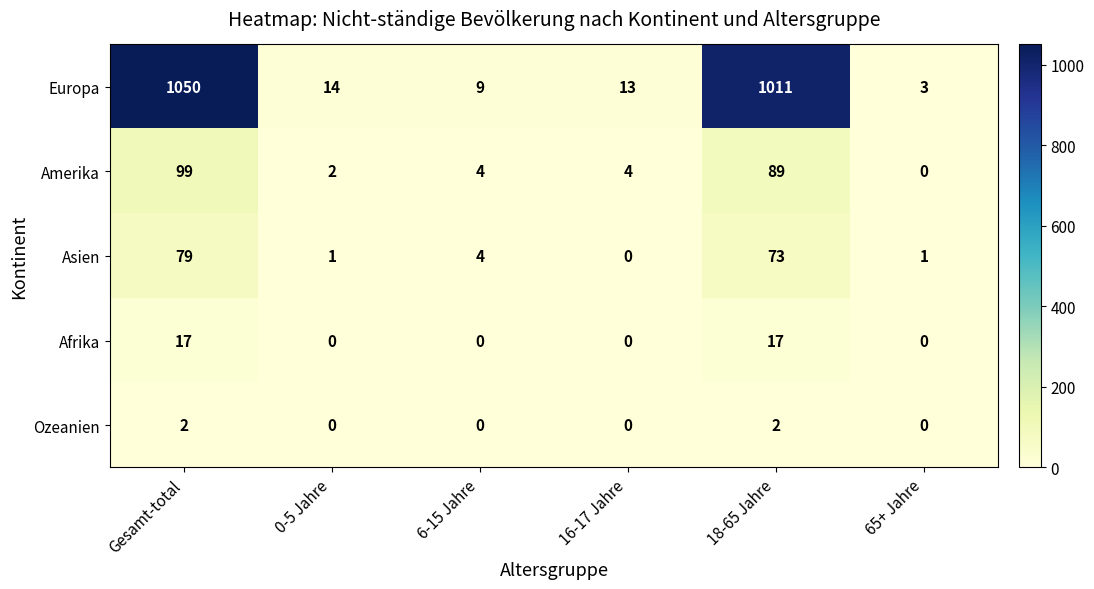

What is the average value of the Afrika series?

6